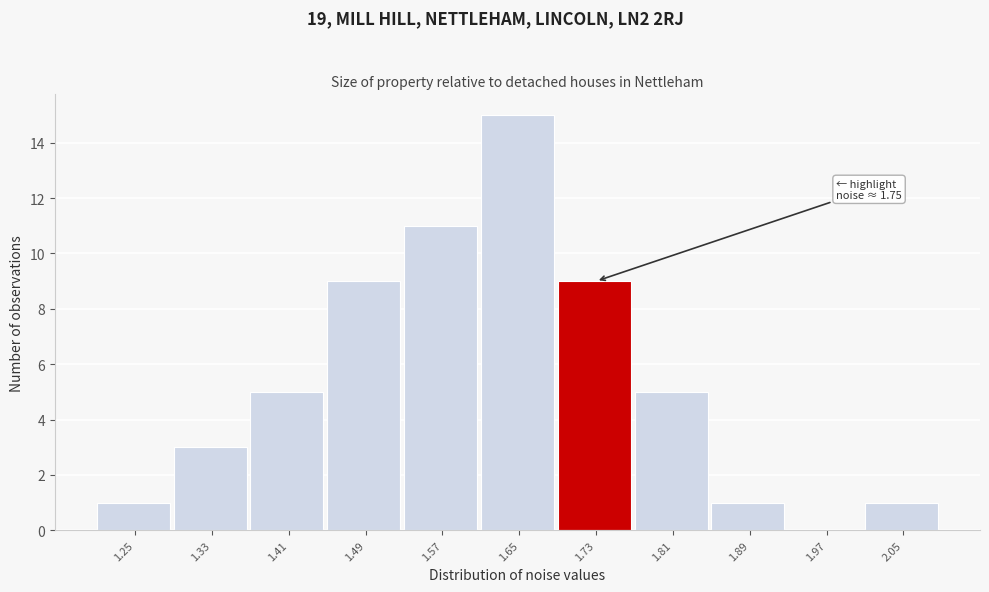

Reading right to left, extract all data points from this chart.

2.05=1	1.97=0	1.89=1	1.81=5	1.73=9	1.65=15	1.57=11	1.49=9	1.41=5	1.33=3	1.25=1